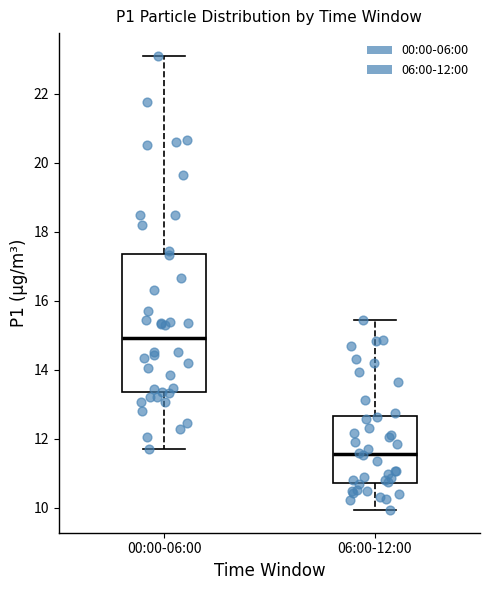

Reading left to right, transcribe this box plot: for each box, give where its median line is, the range the box spans, and where its two whiskers end, as read against the y-axis. The values are not printed on the chart, so give them approximately, as read against the axis.

00:00-06:00: median 15.0, box 13.4 to 17.4, whiskers 11.8 to 23.2
06:00-12:00: median 11.6, box 10.8 to 12.6, whiskers 10.0 to 15.4